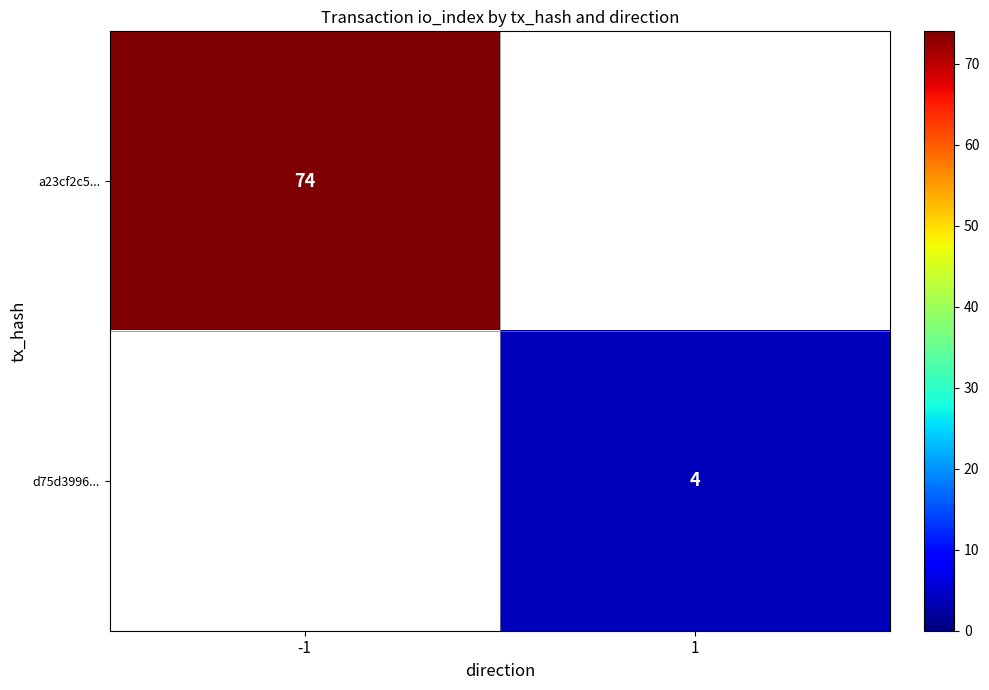

The value of d75d3996... at 1 is 6. True or false?

False